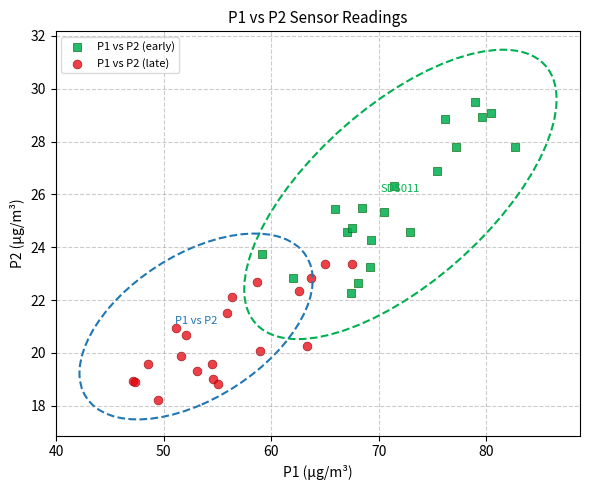

Which series contains the highest Y value?

P1 vs P2 (early)